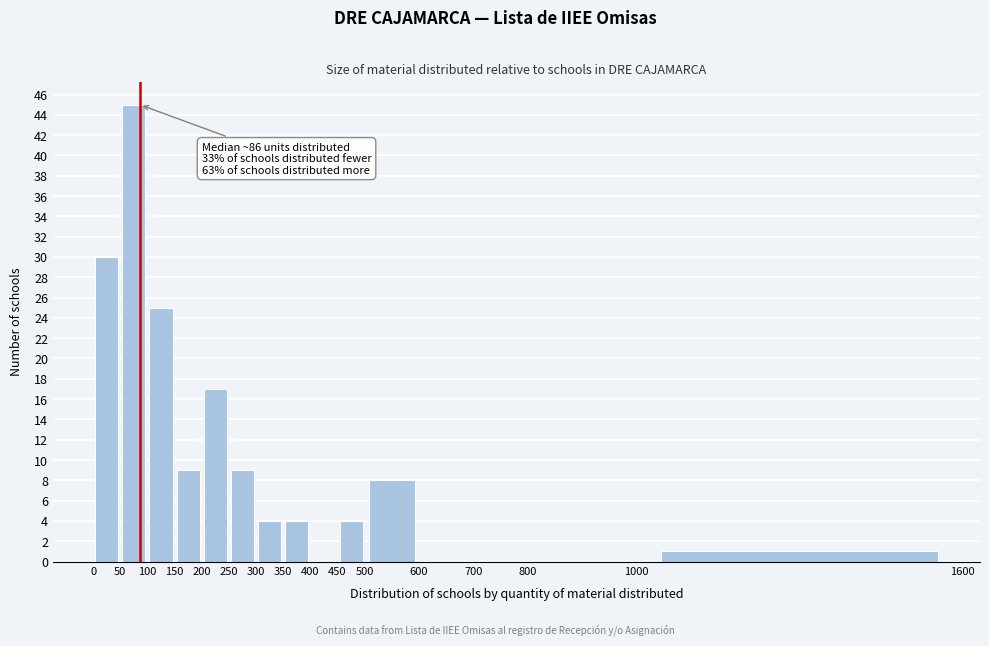

Over which range of the x-axis is the bar tallest?

50 to 100